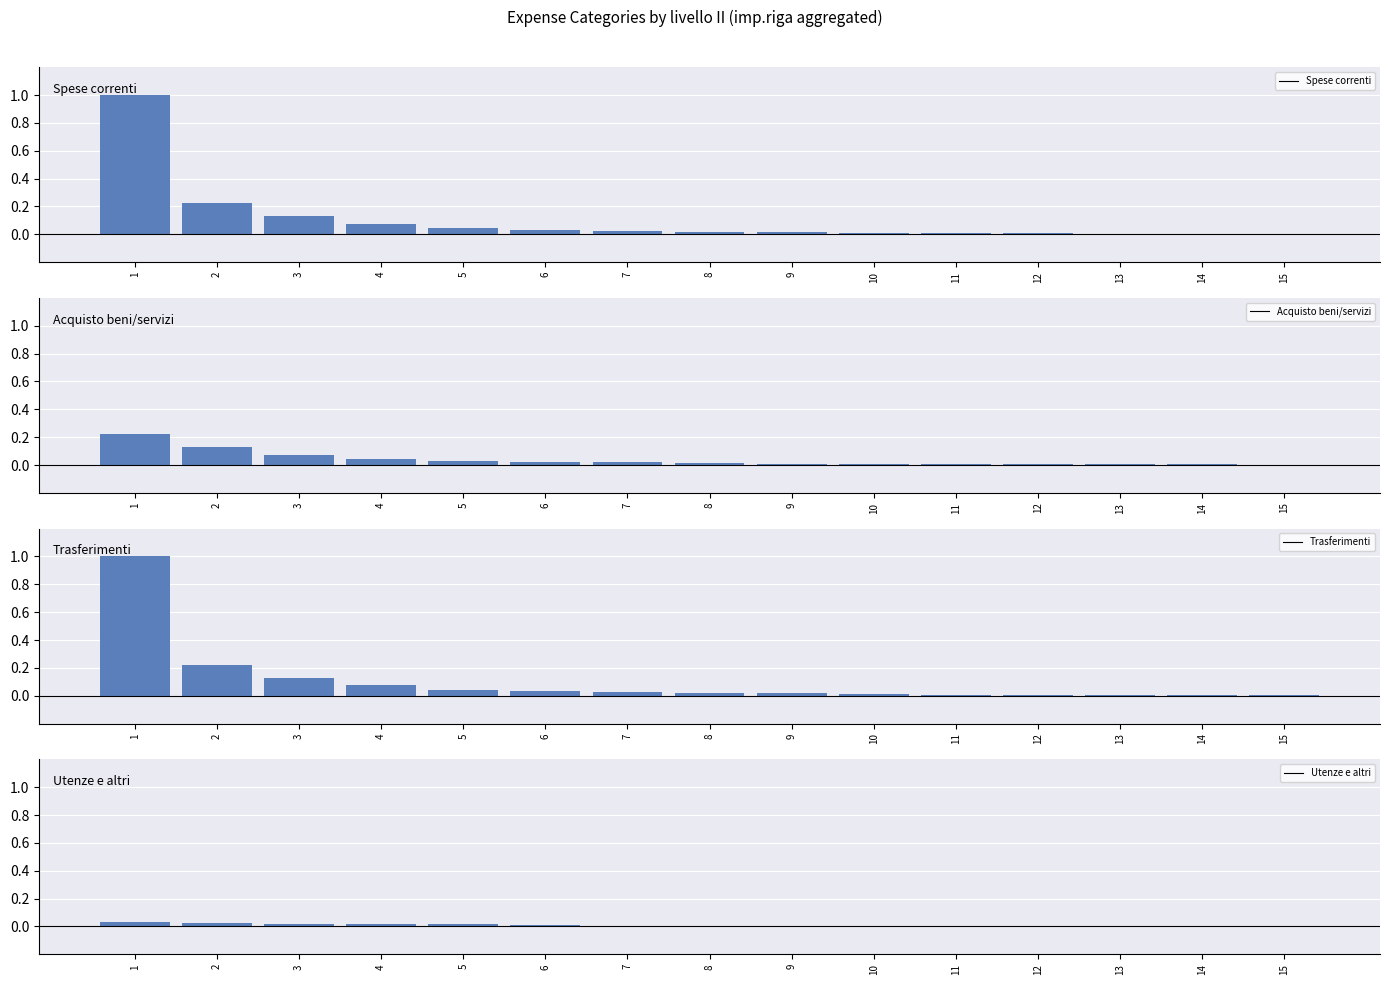

What is the average value of the Trasferimenti series?

0.1